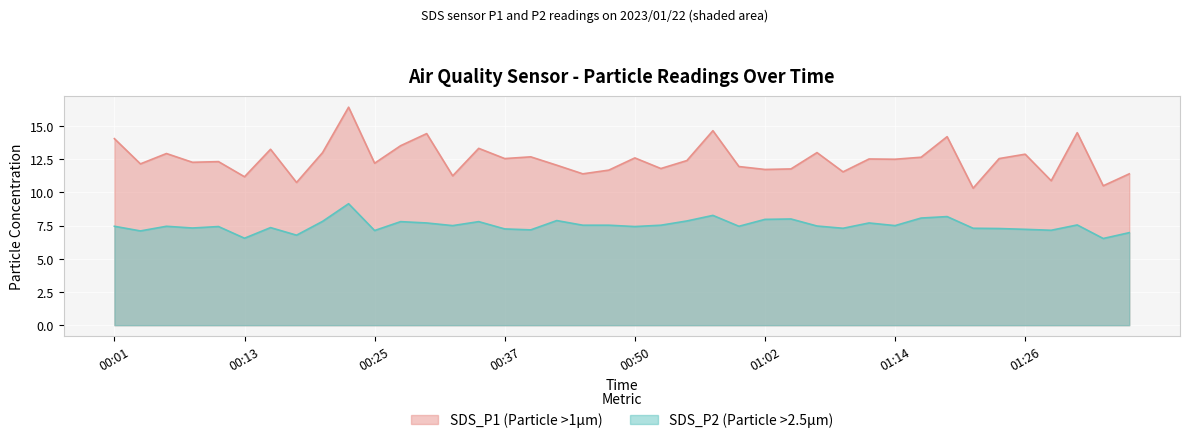

Reading right to left, list all the values displayed in this chart.

SDS_P1: 01:36=11.4	01:34=10.5	01:31=14.5	01:29=10.9	01:26=12.9	01:24=12.6	01:21=10.3	01:19=14.2	01:16=12.7	01:14=12.5	01:12=12.5	01:09=11.6	01:07=13.0	01:04=11.8	01:02=11.7	00:59=11.9	00:57=14.7	00:54=12.4	00:52=11.8	00:50=12.6	00:47=11.7	00:45=11.4	00:42=12.1	00:40=12.7	00:37=12.6	00:35=13.3	00:32=11.2	00:30=14.4	00:28=13.5	00:25=12.2	00:23=16.4	00:20=13.0	00:18=10.8	00:15=13.2	00:13=11.2	00:10=12.3	00:08=12.3	00:06=12.9	00:03=12.2	00:01=14.1
SDS_P2: 01:36=7.0	01:34=6.5	01:31=7.5	01:29=7.2	01:26=7.2	01:24=7.3	01:21=7.3	01:19=8.2	01:16=8.1	01:14=7.5	01:12=7.7	01:09=7.3	01:07=7.5	01:04=8.0	01:02=8.0	00:59=7.5	00:57=8.3	00:54=7.8	00:52=7.5	00:50=7.4	00:47=7.5	00:45=7.5	00:42=7.9	00:40=7.2	00:37=7.2	00:35=7.8	00:32=7.5	00:30=7.7	00:28=7.8	00:25=7.1	00:23=9.2	00:20=7.8	00:18=6.8	00:15=7.3	00:13=6.5	00:10=7.4	00:08=7.3	00:06=7.5	00:03=7.1	00:01=7.5